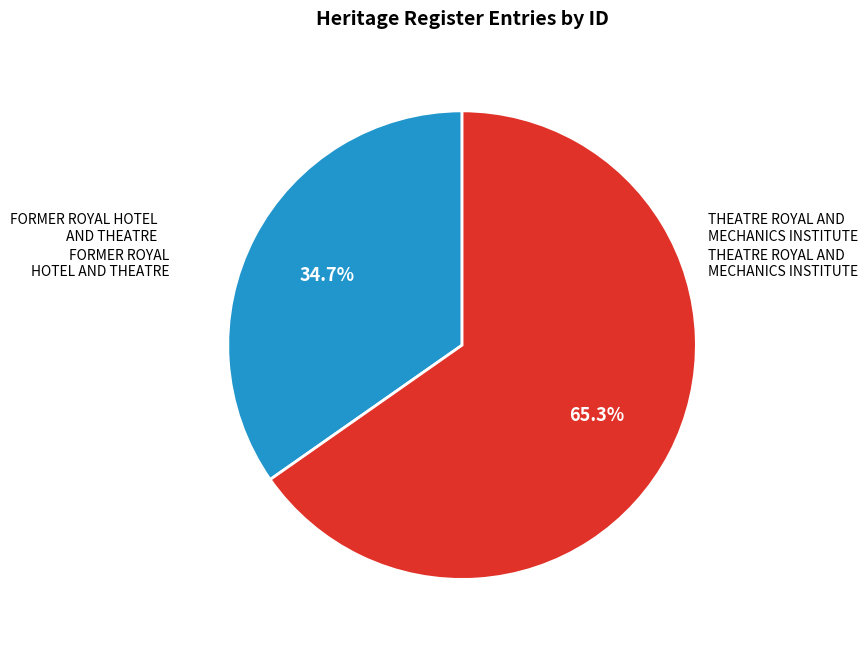

Is there a majority slice in this chart?

Yes